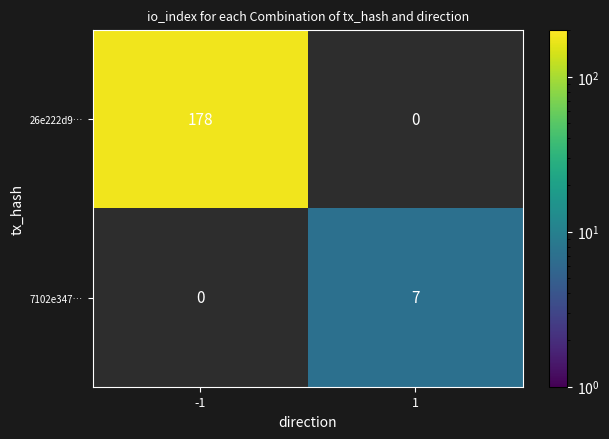

Is it true that 7102e347… equals 4 at 1?

False